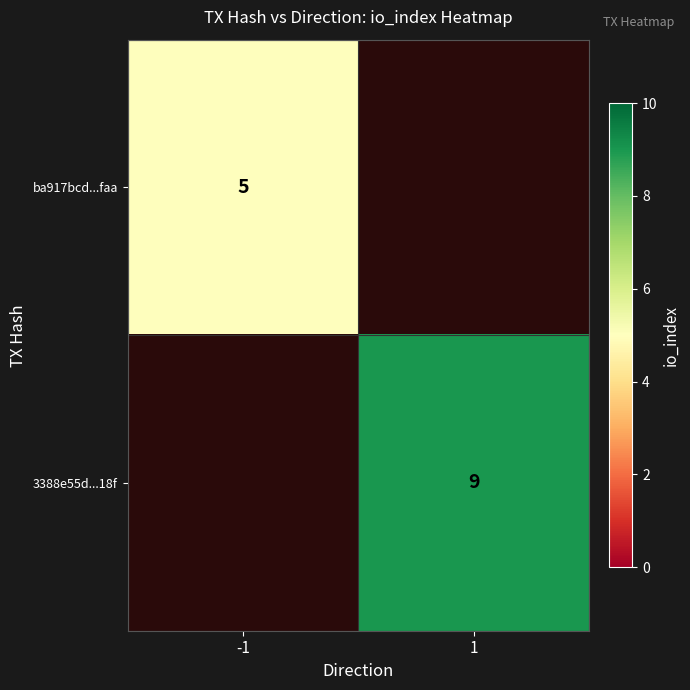

The value of ba917bcd...faa at -1 is 5. True or false?

True